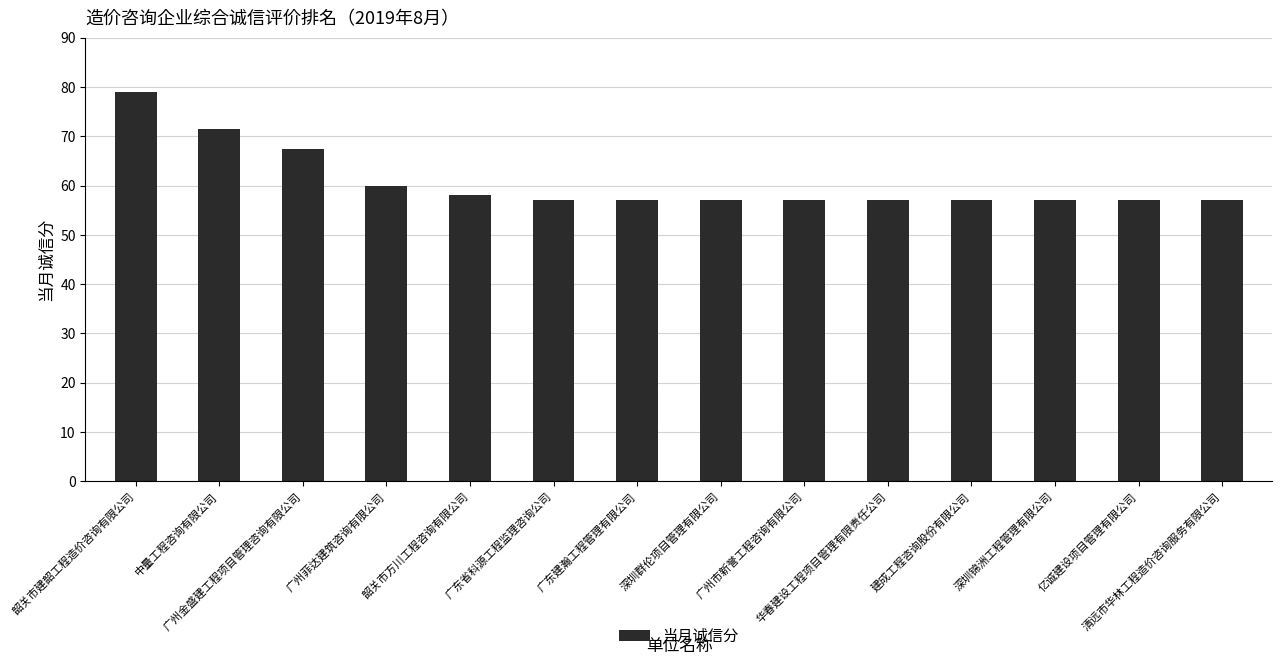

Count the number of data series in this chart.

1